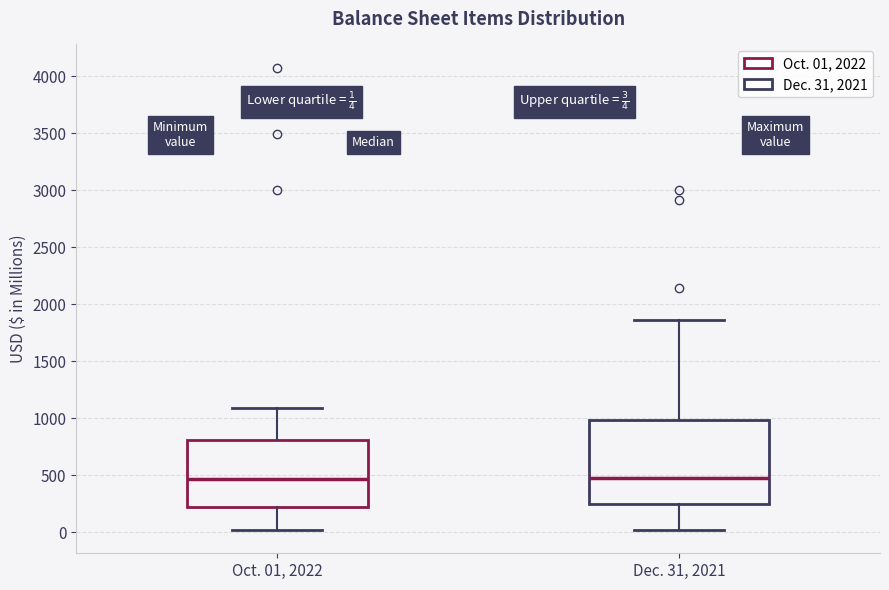

Which box is the tallest, from its lower edge to its upper edge?

Dec. 31, 2021